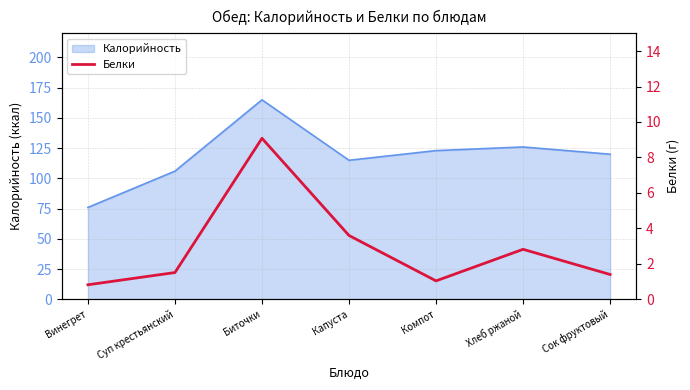

Which category has the highest value across all series?

Биточки